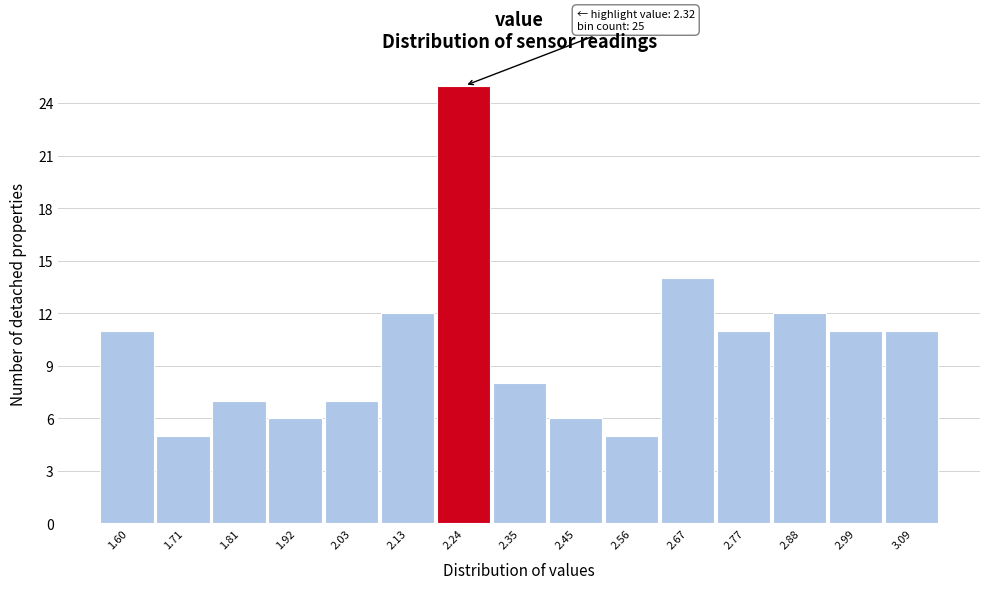

Reading left to right, transcribe all the data shown in this chart.

11	5	7	6	7	12	25	8	6	5	14	11	12	11	11